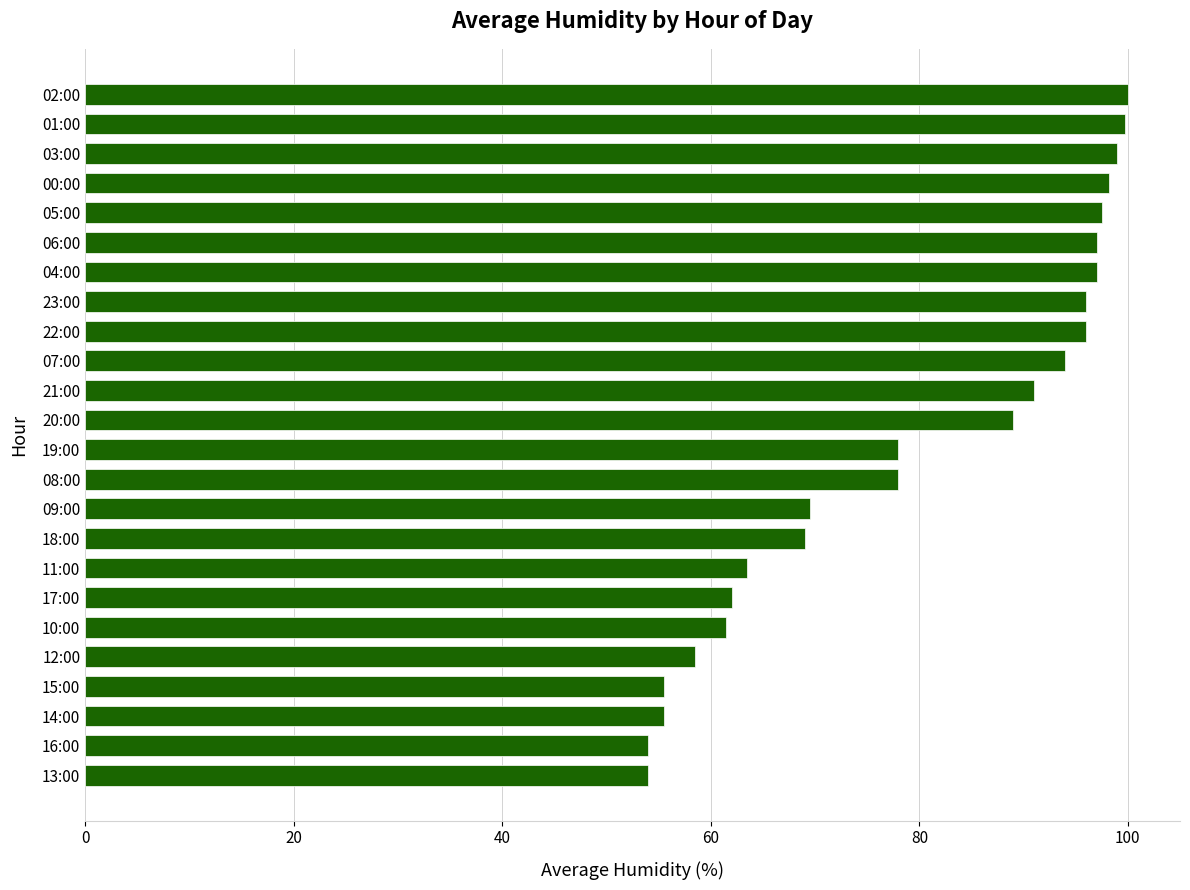

What is the ratio of the value at 14:00 to the value at 17:00?

0.9